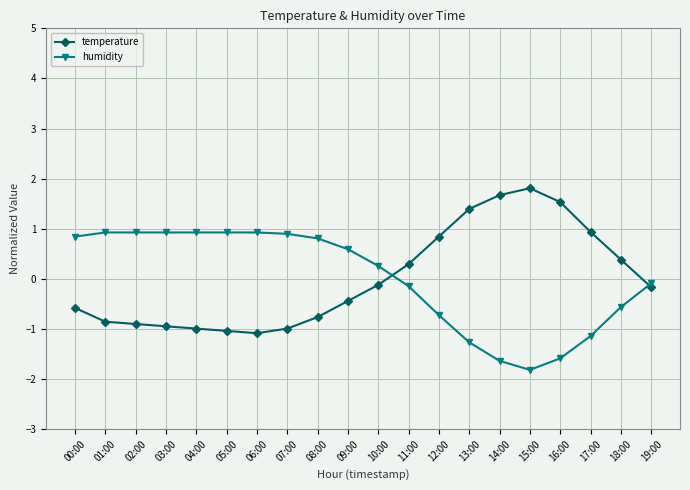

Does the chart have visible grid lines?

Yes